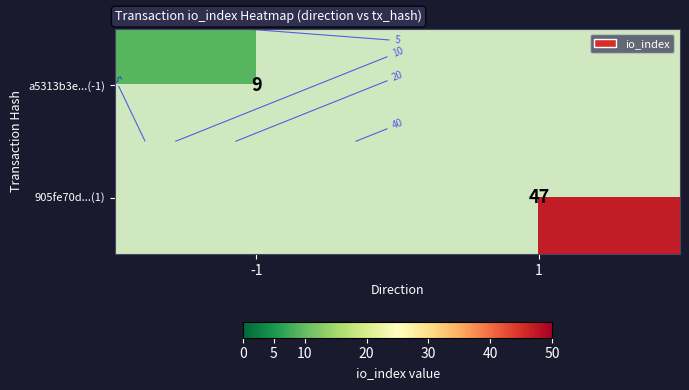

List the series in order of their overall mean, highest first.

905fe70d...(1), a5313b3e...(-1)